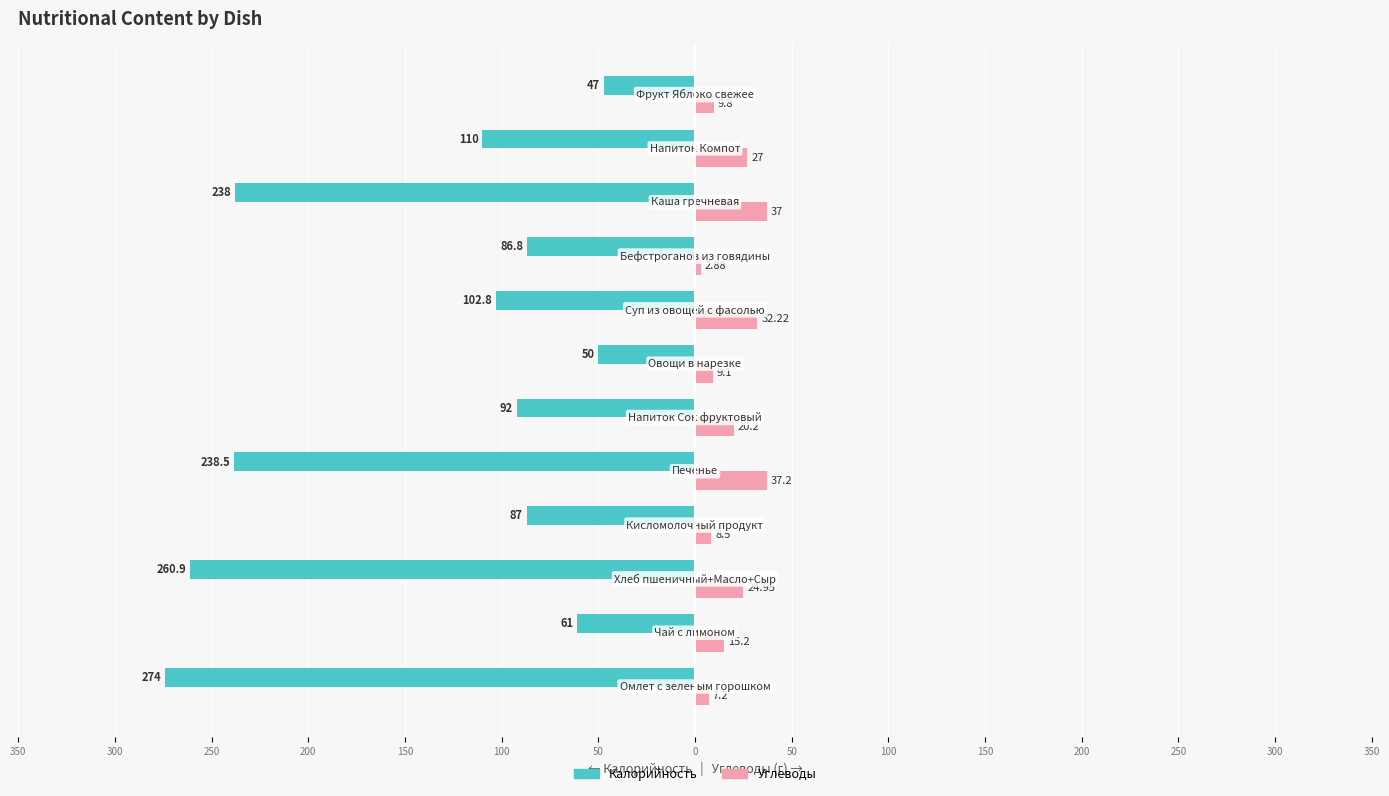

What are all the series names shown in the legend?

Калорийность, Углеводы